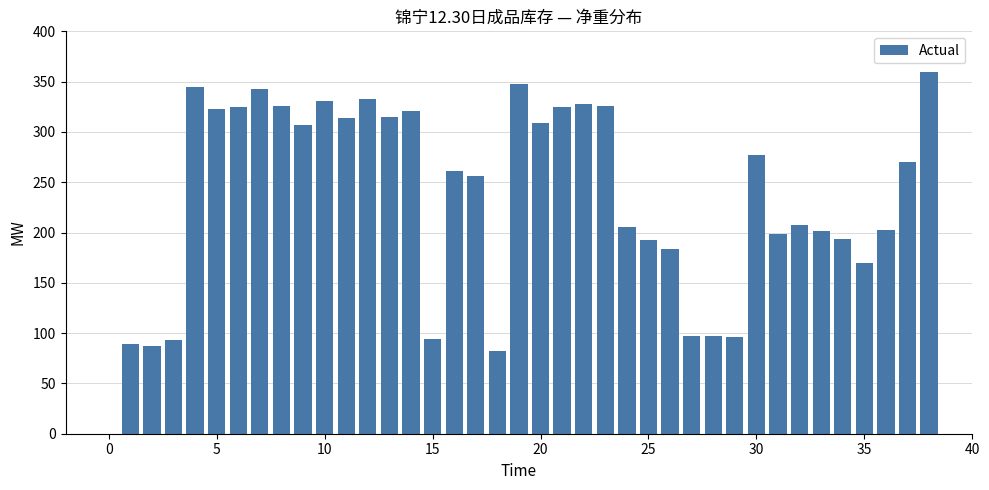

How many values are below 270?

19